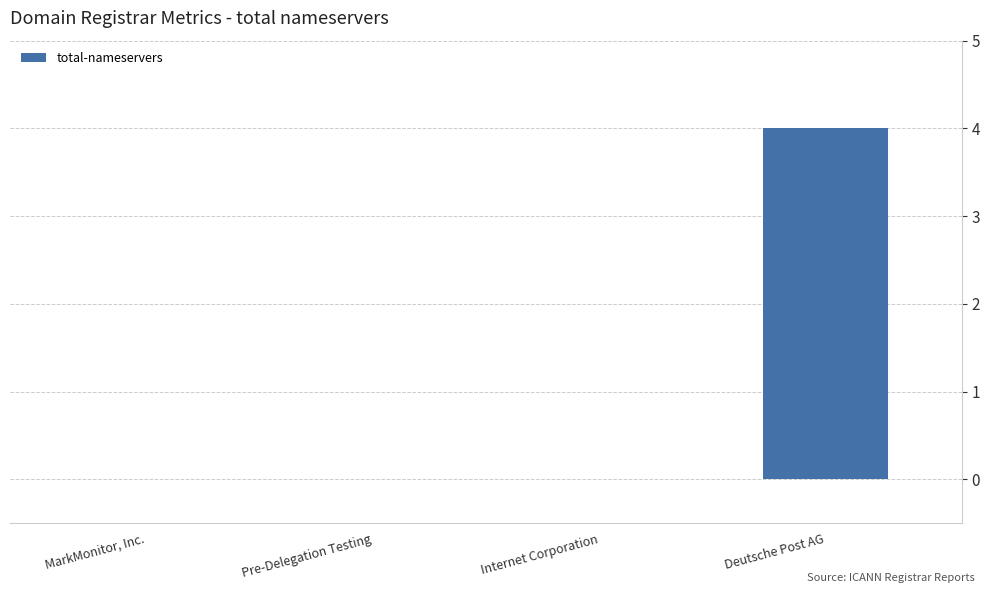

The chart shows a value of 4 at Deutsche Post AG. True or false?

True